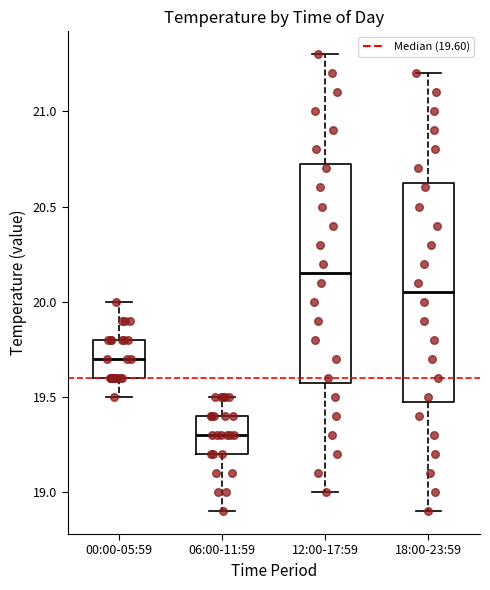

Reading left to right, transcribe this box plot: for each box, give where its median line is, the range the box spans, and where its two whiskers end, as read against the y-axis. The values are not printed on the chart, so give them approximately, as read against the axis.

00:00-05:59: median 19.70, box 19.60 to 19.80, whiskers 19.50 to 20.00
06:00-11:59: median 19.30, box 19.20 to 19.40, whiskers 18.90 to 19.50
12:00-17:59: median 20.15, box 19.60 to 20.75, whiskers 19.00 to 21.30
18:00-23:59: median 20.05, box 19.50 to 20.65, whiskers 18.90 to 21.20